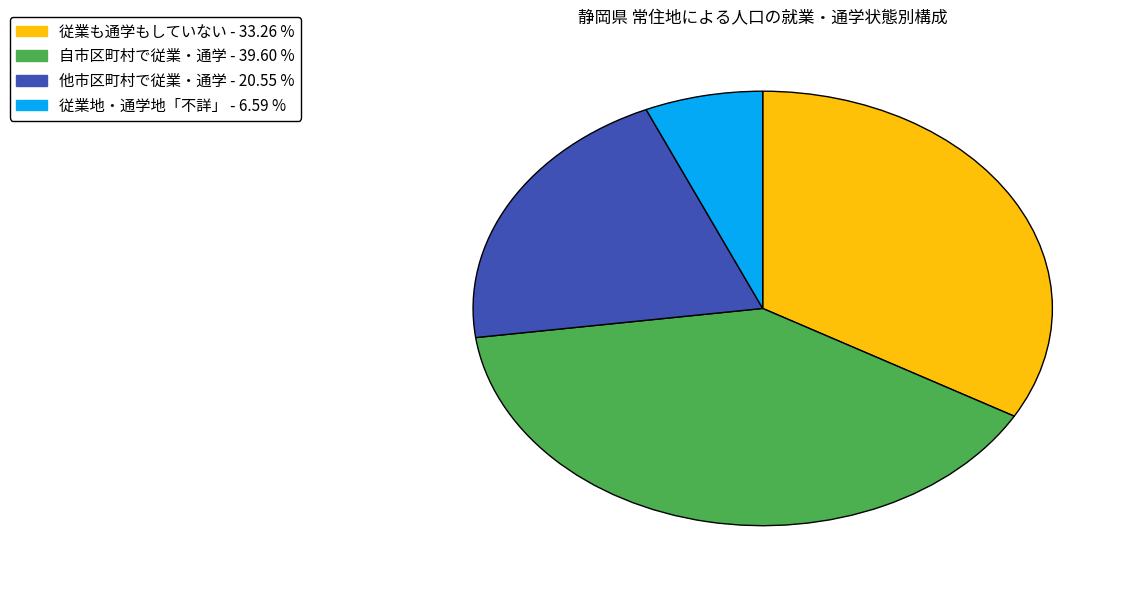

Does 他市区町村で従業・通学 account for over 50% of the chart?

No